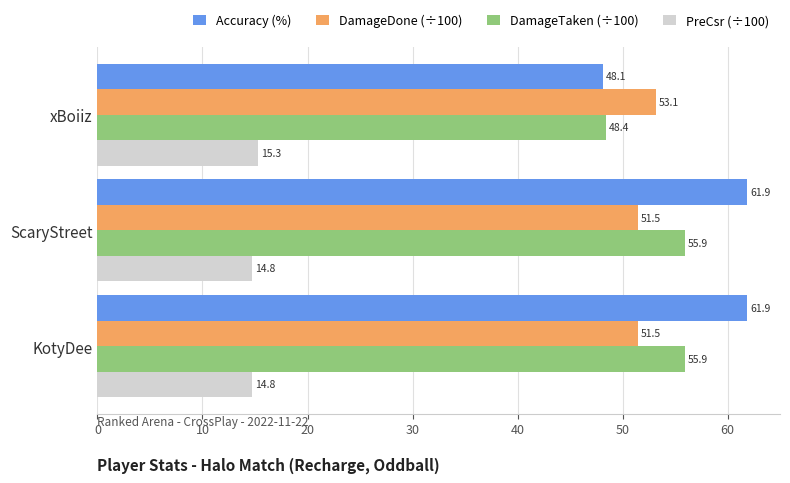

Which series has the largest range (max minus min)?

Accuracy (%)